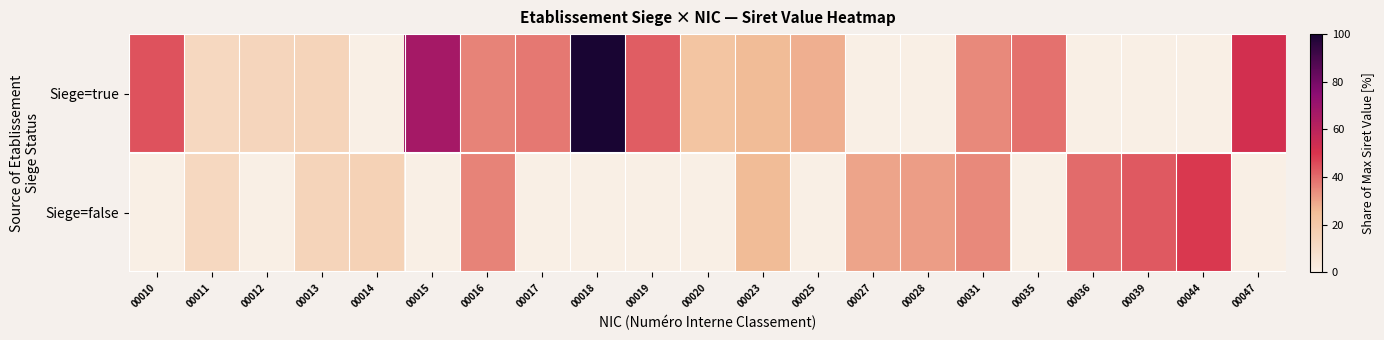

Rank the series at 00028 from highest to lowest value.

Siege=false, Siege=true